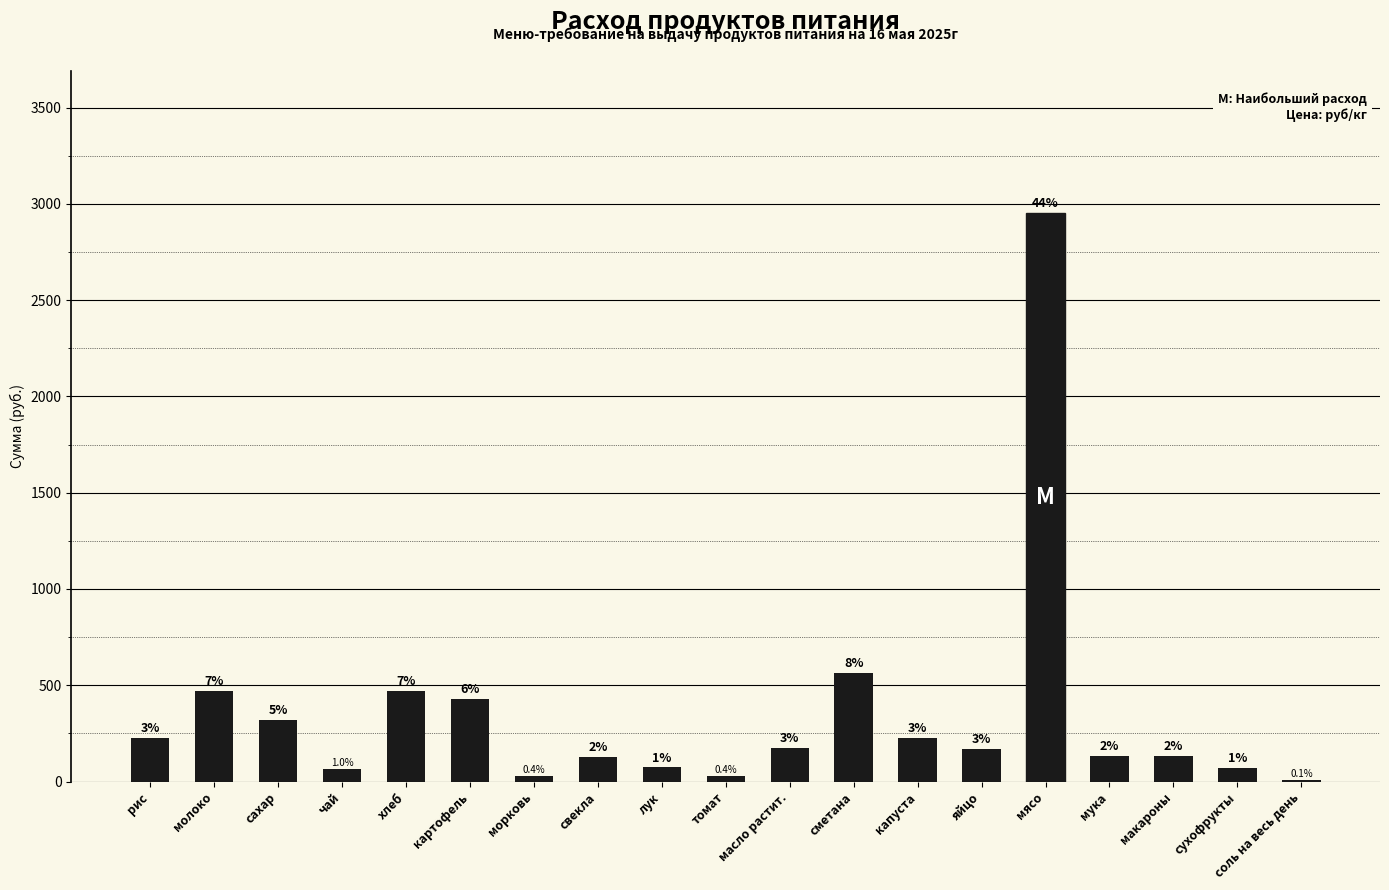

What is the difference between the maximum and minimum values?

2944.6